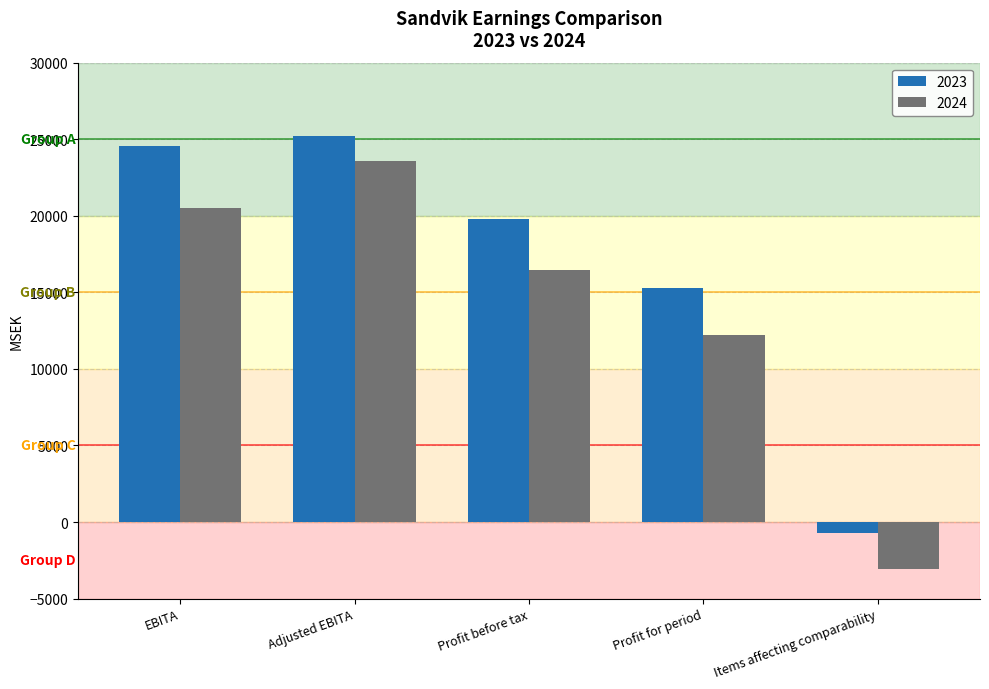

What is the value of the 2023 bar at the 3rd from the left?

19794